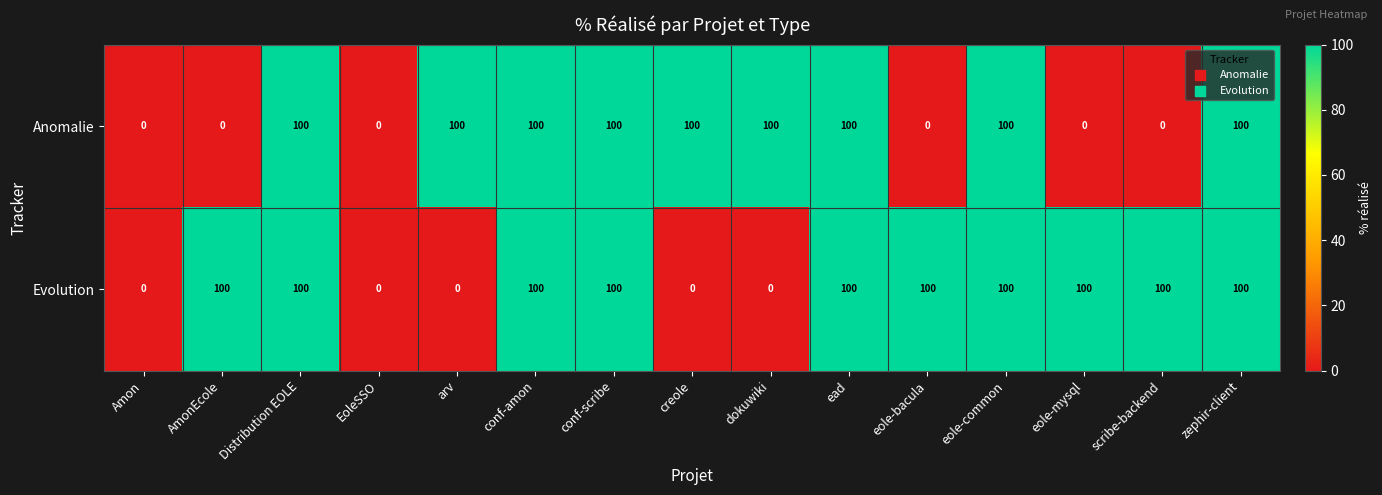

What is the maximum value for Anomalie?

100